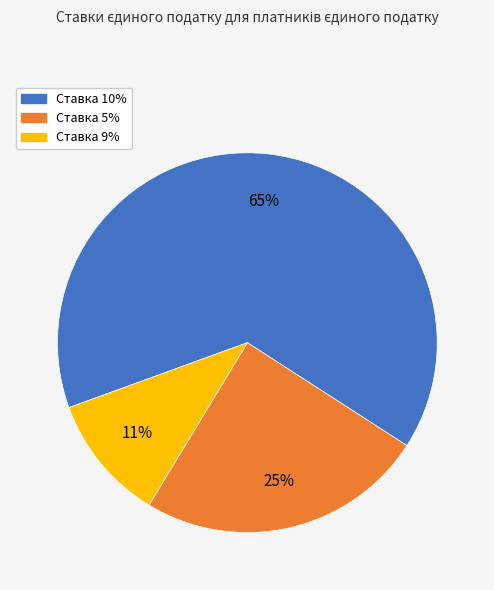

Is it true that Ставка 9% is 11% of the pie?

True